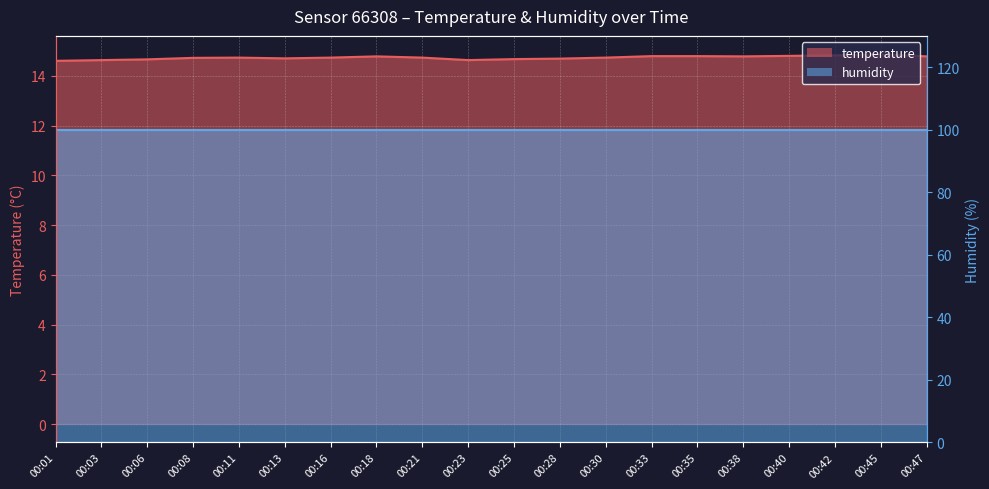

Rank the categories by value from lowest to highest.

00:01, 00:03, 00:23, 00:06, 00:25, 00:28, 00:13, 00:08, 00:11, 00:16, 00:21, 00:30, 00:18, 00:38, 00:47, 00:33, 00:35, 00:40, 00:42, 00:45